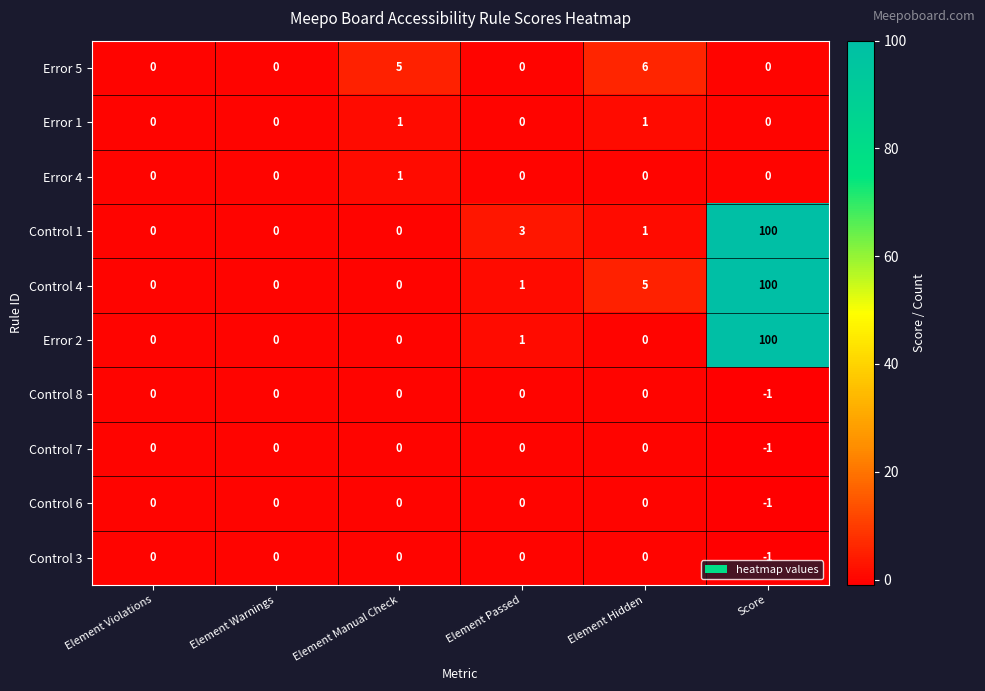

True or false: Control 4 has a value of -36 at Element Violations.

False